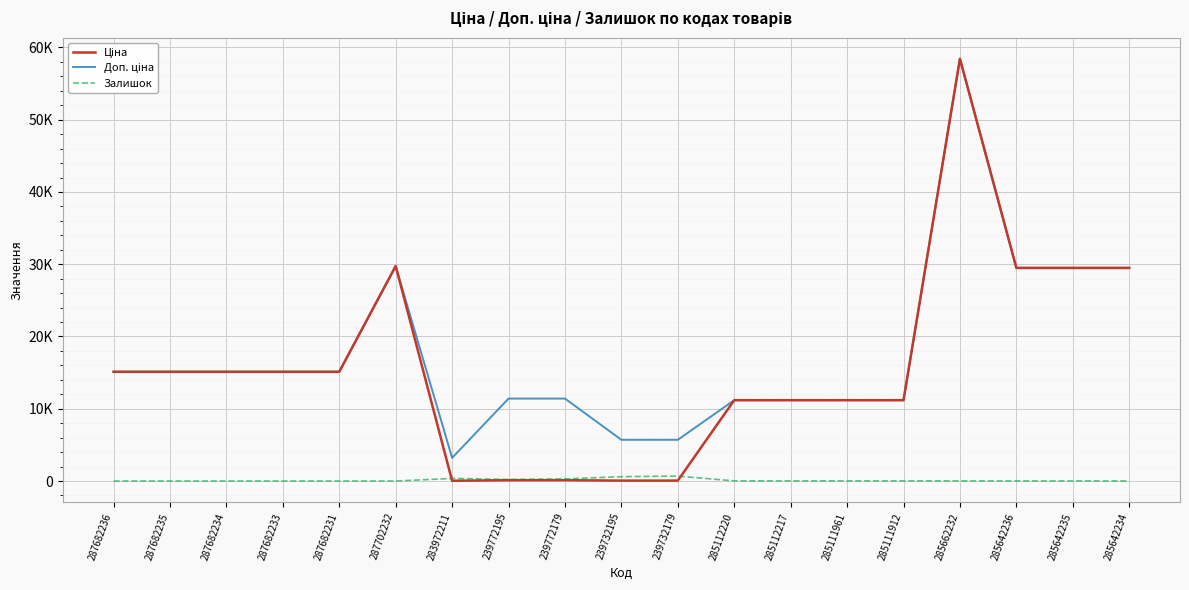

Does the chart display data point markers on the line(s)?

No